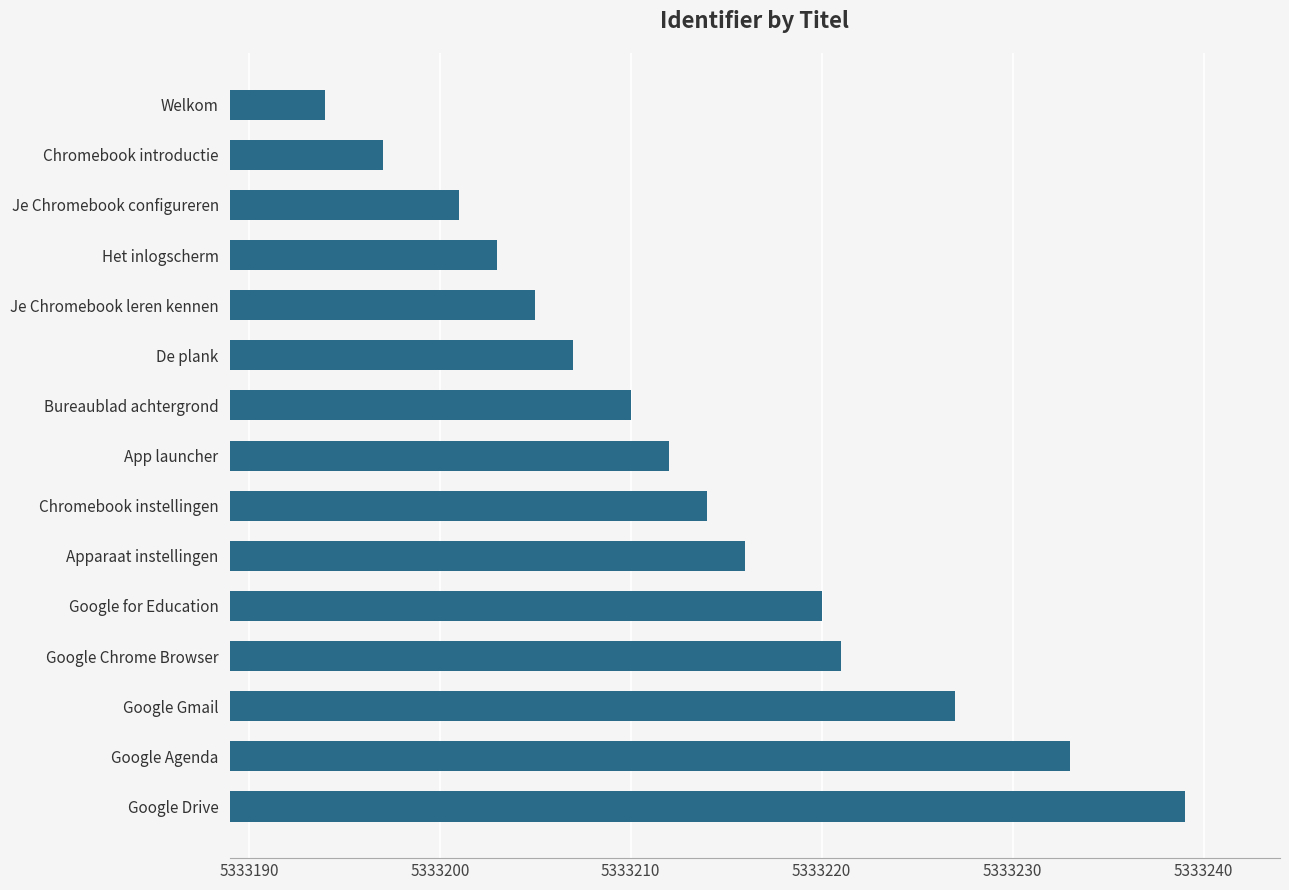

What is the difference between the maximum and second lowest values?

42